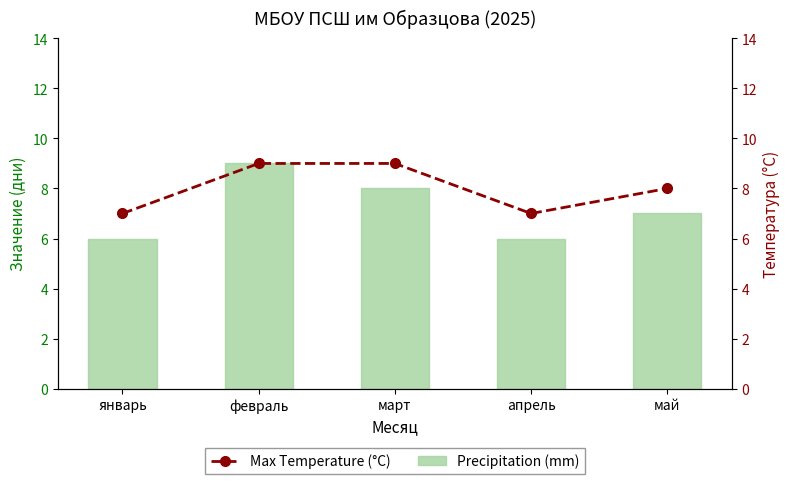

Reading right to left, what are all the values shown in this chart?

Precipitation (mm): 7	6	8	9	6
Max Temperature (°C): 8	7	9	9	7